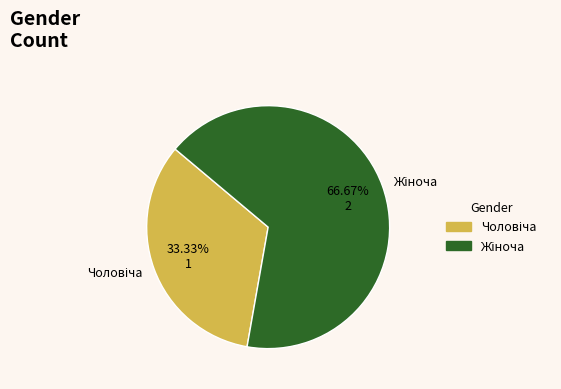

Does any single category account for the majority?

Yes